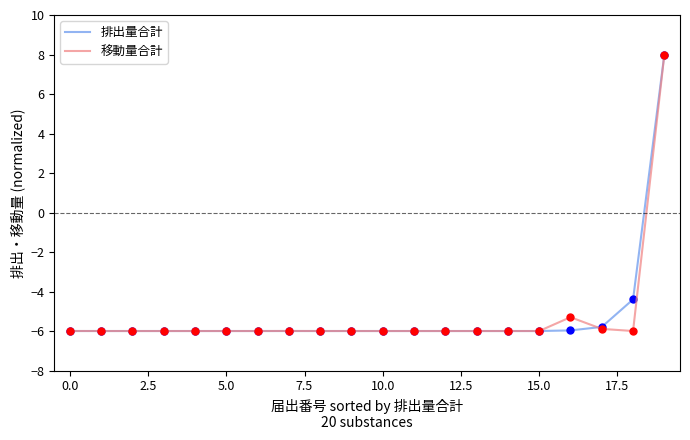

What is the minimum value for 排出量合計?

-6.0